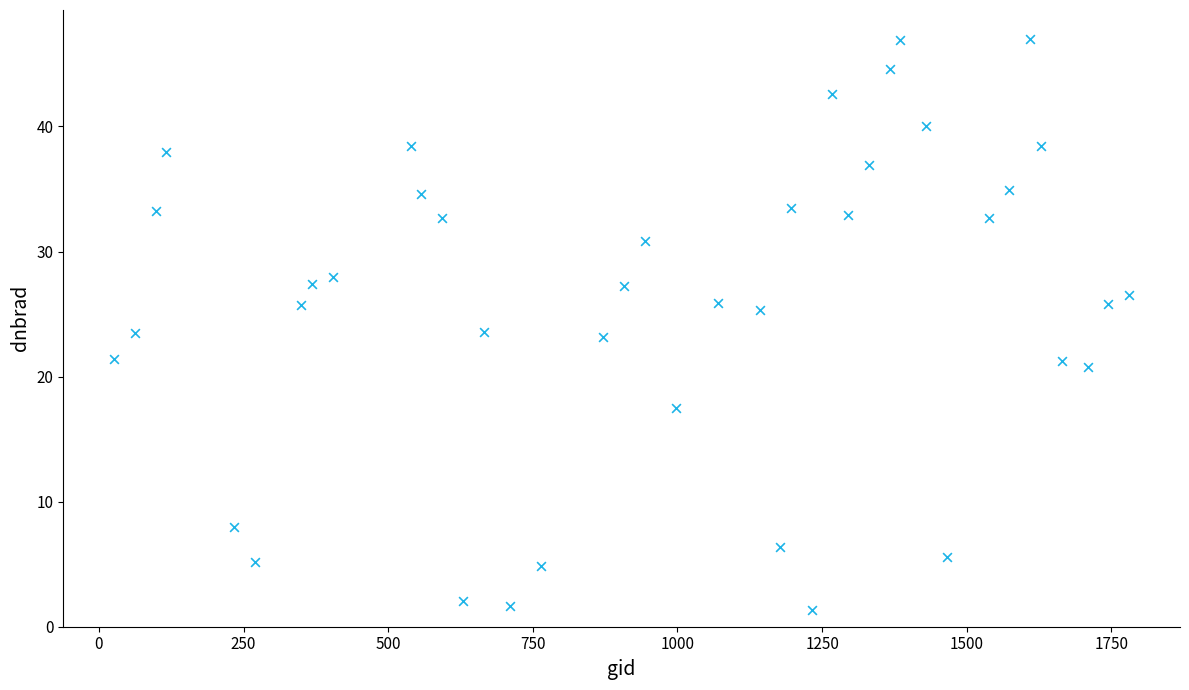

What is the range of X values (max minus min)?

1755.0